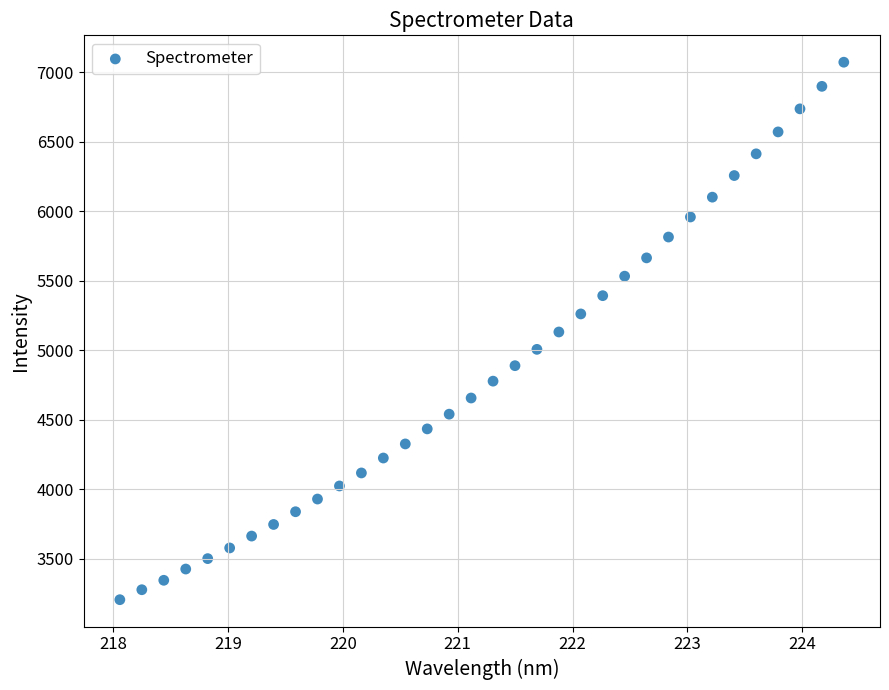

What is the range of X values (max minus min)?

6.3